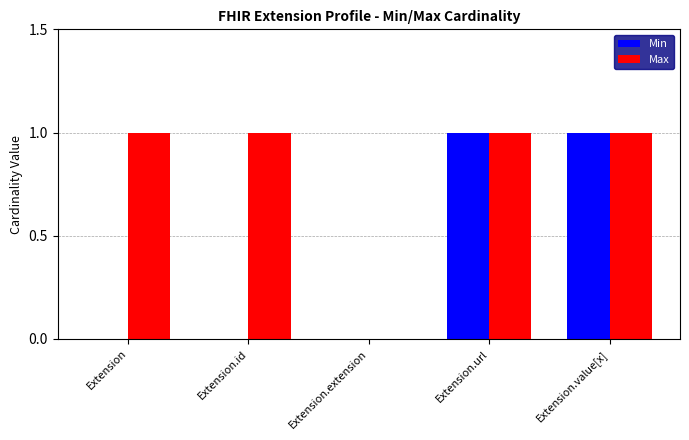

What is the difference between the Min values at Extension.id and Extension.value[x]?

1